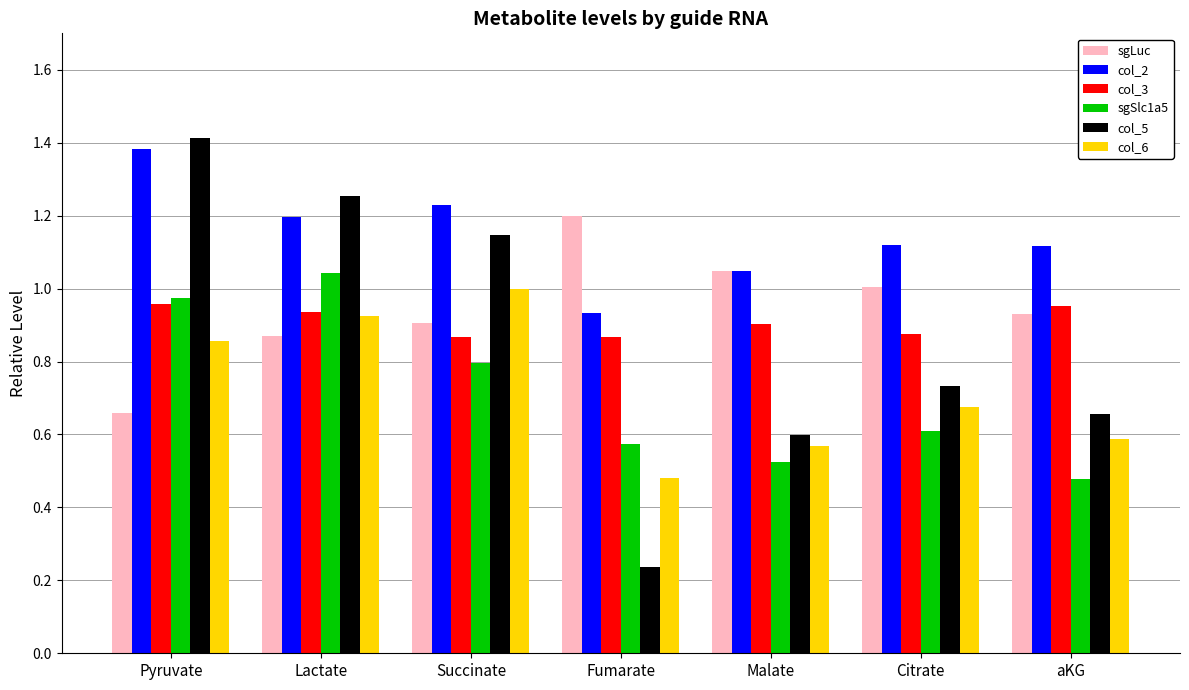

At which label does sgSlc1a5 reach its minimum?

aKG